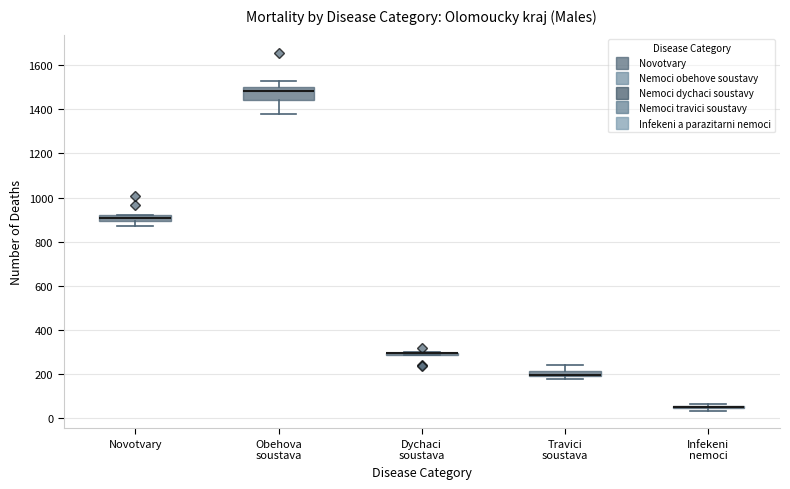

Where is the lower edge of the box for Infekeni nemoci on the y-axis? The values are not printed on the chart, so give them approximately, as read against the axis.

40